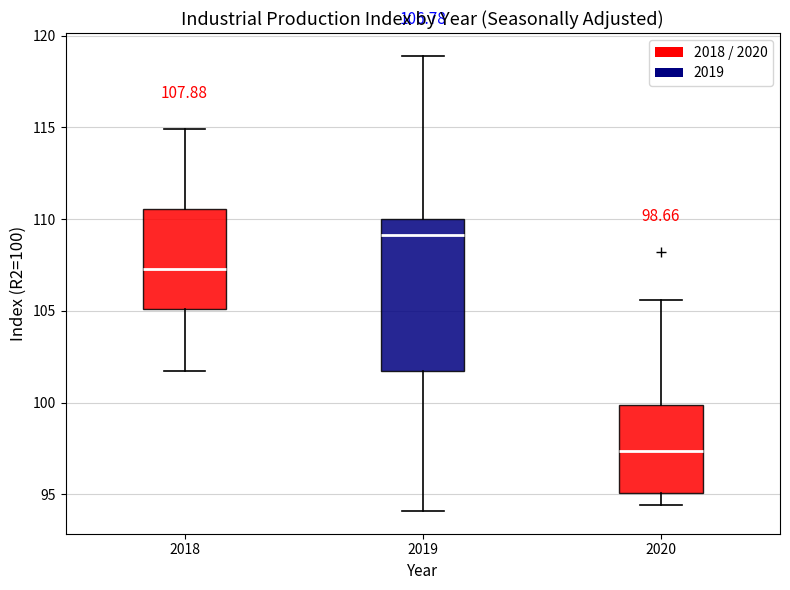

Which box's median line is the lowest?

2020